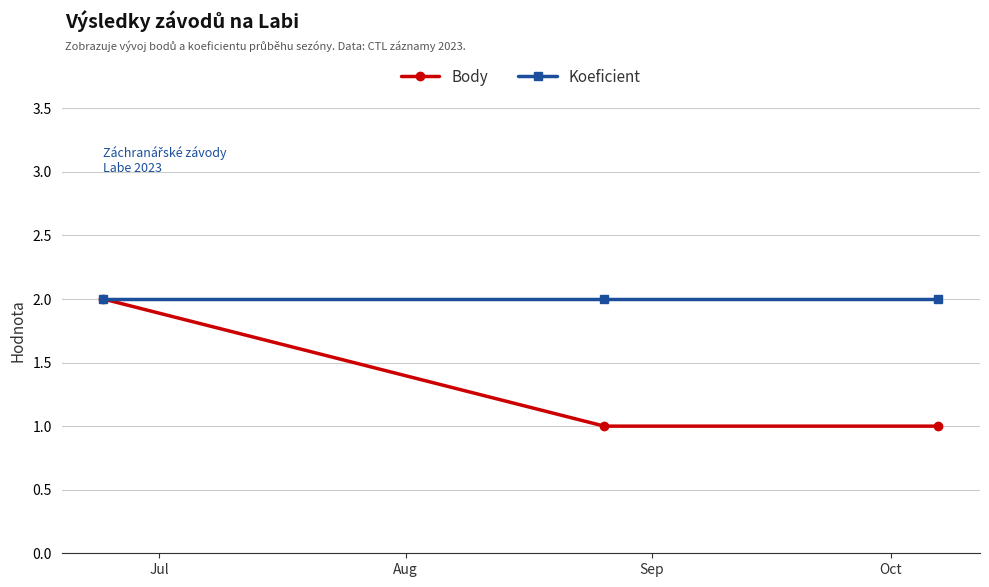

Which series has the largest total across all categories?

Koeficient